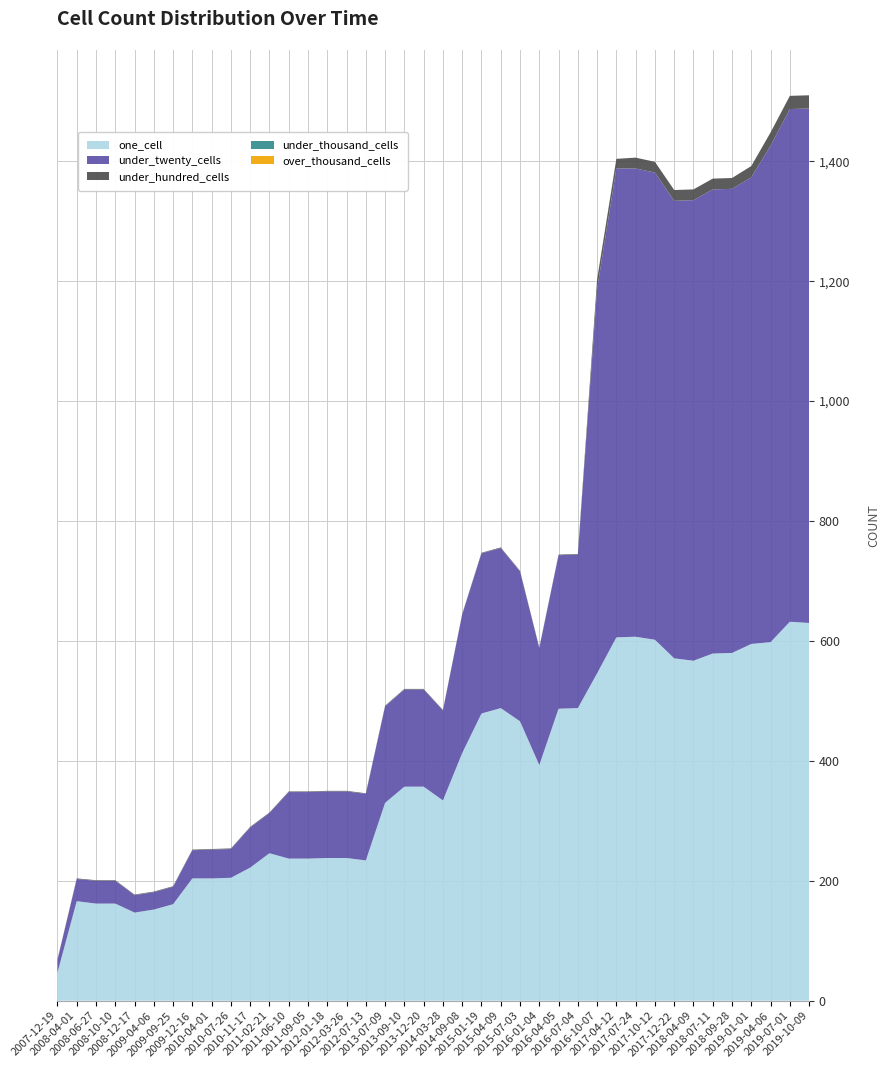

Reading left to right, list all the values displayed in this chart.

one_cell: 2007-12-19=47	2008-04-01=166	2008-06-27=162	2008-10-10=162	2008-12-17=147	2009-04-06=152	2009-09-25=161	2009-12-16=204	2010-04-01=204	2010-07-26=205	2010-11-17=222	2011-02-21=246	2011-06-10=237	2011-09-05=237	2012-01-18=238	2012-03-26=238	2012-07-13=234	2013-07-09=330	2013-09-10=357	2013-12-20=357	2014-03-28=334	2014-09-08=413	2015-01-19=479	2015-04-09=488	2015-07-03=466	2016-01-04=393	2016-04-05=487	2016-07-04=488	2016-10-07=546	2017-04-12=606	2017-07-24=607	2017-10-12=602	2017-12-22=571	2018-04-09=567	2018-07-11=579	2018-09-28=580	2019-01-01=595	2019-04-06=598	2019-07-01=632	2019-10-09=630
under_twenty_cells: 2007-12-19=21	2008-04-01=37	2008-06-27=38	2008-10-10=38	2008-12-17=29	2009-04-06=29	2009-09-25=29	2009-12-16=47	2010-04-01=48	2010-07-26=48	2010-11-17=67	2011-02-21=67	2011-06-10=111	2011-09-05=111	2012-01-18=111	2012-03-26=111	2012-07-13=111	2013-07-09=161	2013-09-10=162	2013-12-20=162	2014-03-28=150	2014-09-08=231	2015-01-19=267	2015-04-09=267	2015-07-03=250	2016-01-04=195	2016-04-05=256	2016-07-04=256	2016-10-07=641	2017-04-12=782	2017-07-24=781	2017-10-12=779	2017-12-22=763	2018-04-09=768	2018-07-11=774	2018-09-28=774	2019-01-01=778	2019-04-06=828	2019-07-01=855	2019-10-09=858
under_hundred_cells: 2007-12-19=1	2008-04-01=1	2008-06-27=1	2008-10-10=1	2008-12-17=1	2009-04-06=1	2009-09-25=1	2009-12-16=1	2010-04-01=1	2010-07-26=1	2010-11-17=1	2011-02-21=1	2011-06-10=1	2011-09-05=1	2012-01-18=1	2012-03-26=1	2012-07-13=1	2013-07-09=1	2013-09-10=1	2013-12-20=1	2014-03-28=1	2014-09-08=1	2015-01-19=1	2015-04-09=1	2015-07-03=1	2016-01-04=1	2016-04-05=1	2016-07-04=1	2016-10-07=16	2017-04-12=16	2017-07-24=18	2017-10-12=18	2017-12-22=18	2018-04-09=18	2018-07-11=18	2018-09-28=18	2019-01-01=19	2019-04-06=22	2019-07-01=22	2019-10-09=22
under_thousand_cells: 2007-12-19=0	2008-04-01=0	2008-06-27=0	2008-10-10=0	2008-12-17=0	2009-04-06=0	2009-09-25=0	2009-12-16=0	2010-04-01=0	2010-07-26=0	2010-11-17=0	2011-02-21=0	2011-06-10=0	2011-09-05=0	2012-01-18=0	2012-03-26=0	2012-07-13=0	2013-07-09=0	2013-09-10=0	2013-12-20=0	2014-03-28=0	2014-09-08=0	2015-01-19=0	2015-04-09=0	2015-07-03=0	2016-01-04=0	2016-04-05=0	2016-07-04=0	2016-10-07=0	2017-04-12=0	2017-07-24=0	2017-10-12=0	2017-12-22=0	2018-04-09=0	2018-07-11=0	2018-09-28=0	2019-01-01=0	2019-04-06=0	2019-07-01=0	2019-10-09=0
over_thousand_cells: 2007-12-19=0	2008-04-01=0	2008-06-27=0	2008-10-10=0	2008-12-17=0	2009-04-06=0	2009-09-25=0	2009-12-16=0	2010-04-01=0	2010-07-26=0	2010-11-17=0	2011-02-21=0	2011-06-10=0	2011-09-05=0	2012-01-18=0	2012-03-26=0	2012-07-13=0	2013-07-09=0	2013-09-10=0	2013-12-20=0	2014-03-28=0	2014-09-08=0	2015-01-19=0	2015-04-09=0	2015-07-03=0	2016-01-04=0	2016-04-05=0	2016-07-04=0	2016-10-07=0	2017-04-12=0	2017-07-24=0	2017-10-12=0	2017-12-22=0	2018-04-09=0	2018-07-11=0	2018-09-28=0	2019-01-01=0	2019-04-06=0	2019-07-01=0	2019-10-09=0